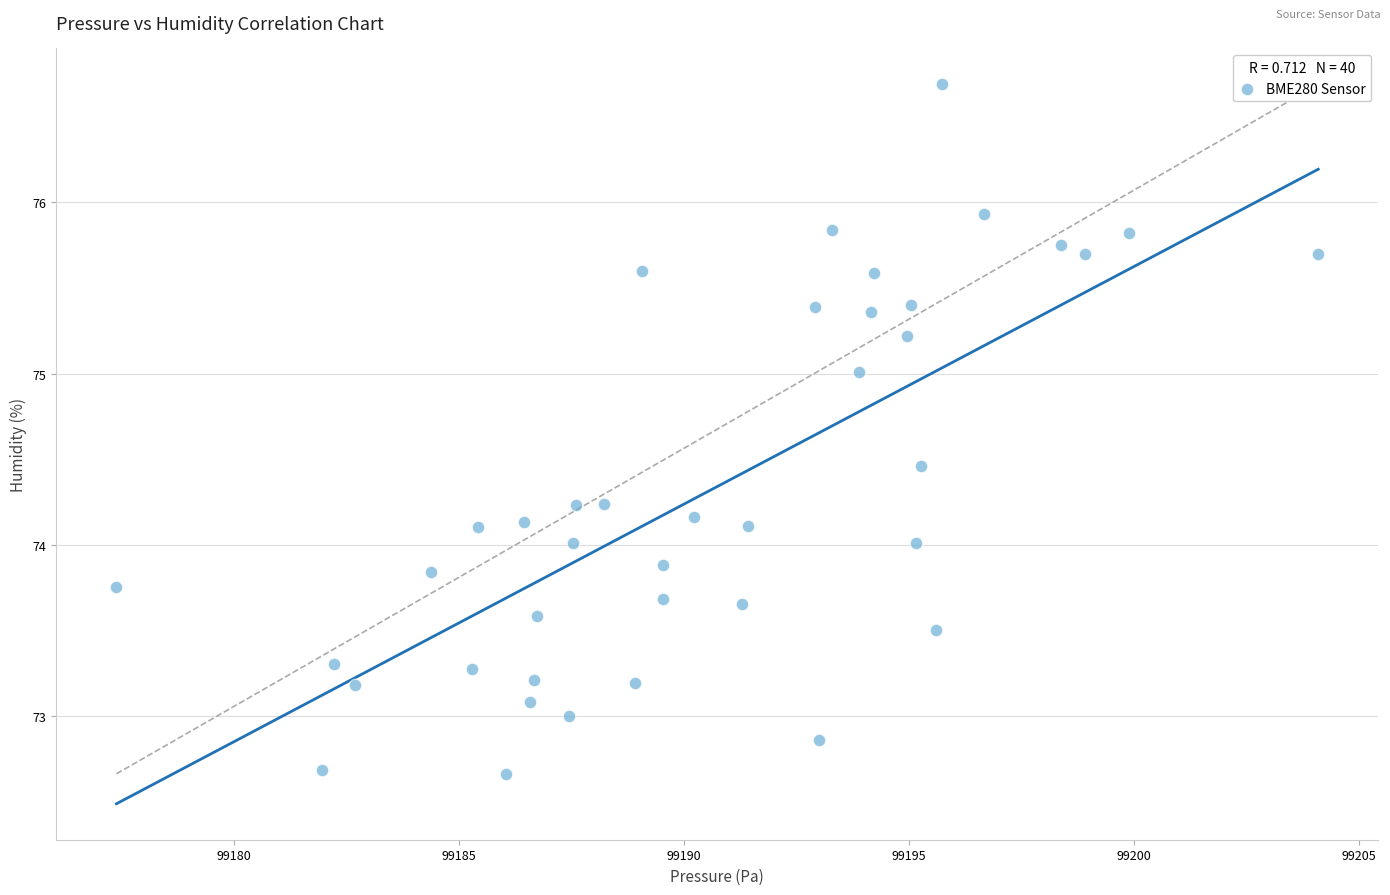

What is the range of X values (max minus min)?

26.7